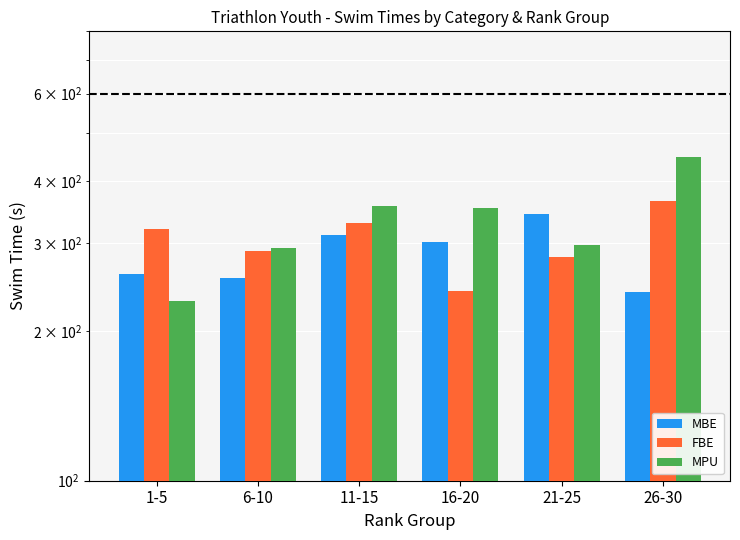

What position from the right is 6-10?

5